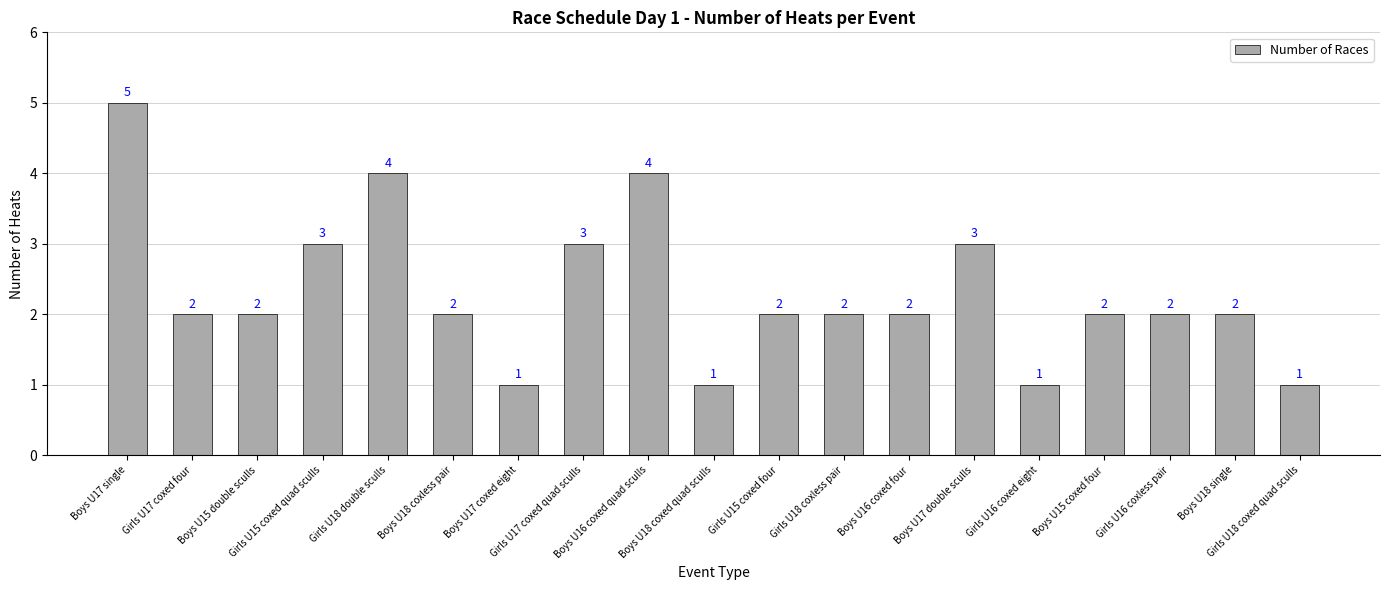

Reading left to right, what are all the values shown in this chart?

Boys U17 single=5	Girls U17 coxed four=2	Boys U15 double sculls=2	Girls U15 coxed quad sculls=3	Girls U18 double sculls=4	Boys U18 coxless pair=2	Boys U17 coxed eight=1	Girls U17 coxed quad sculls=3	Boys U16 coxed quad sculls=4	Boys U18 coxed quad sculls=1	Girls U15 coxed four=2	Girls U18 coxless pair=2	Boys U16 coxed four=2	Boys U17 double sculls=3	Girls U16 coxed eight=1	Boys U15 coxed four=2	Girls U16 coxless pair=2	Boys U18 single=2	Girls U18 coxed quad sculls=1